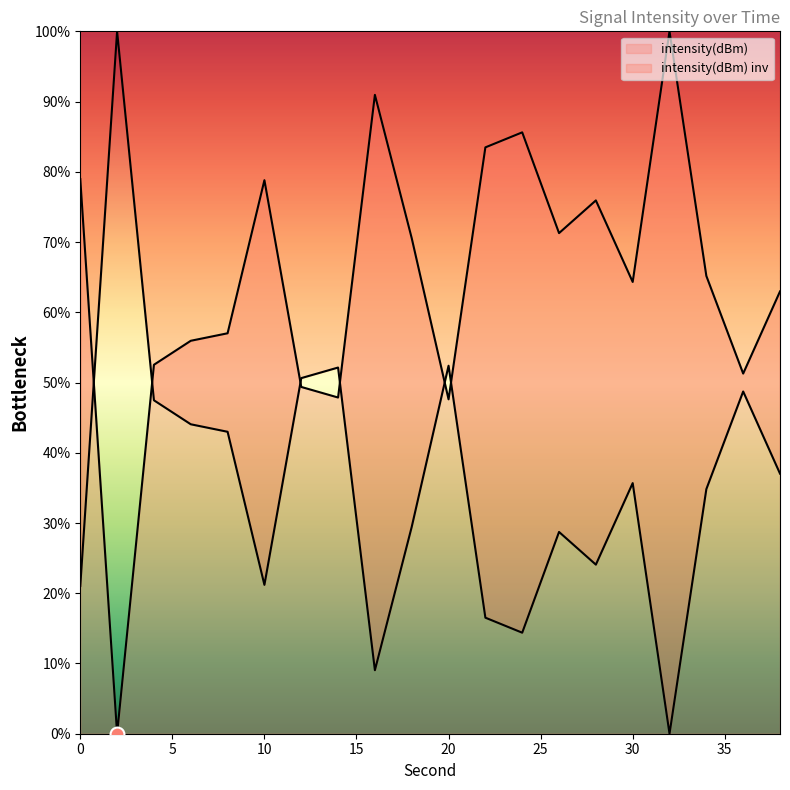

List the labels in order of value, smallest first.

2, 20, 14, 12, 36, 4, 6, 8, 38, 30, 34, 18, 26, 28, 10, 0, 22, 24, 16, 32